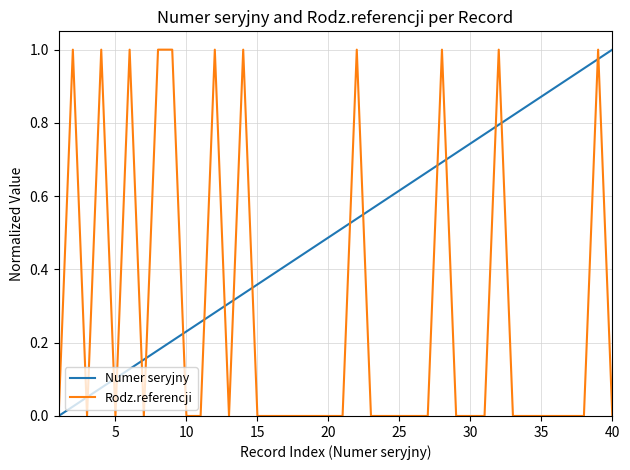

How many distinct data groups are displayed?

2